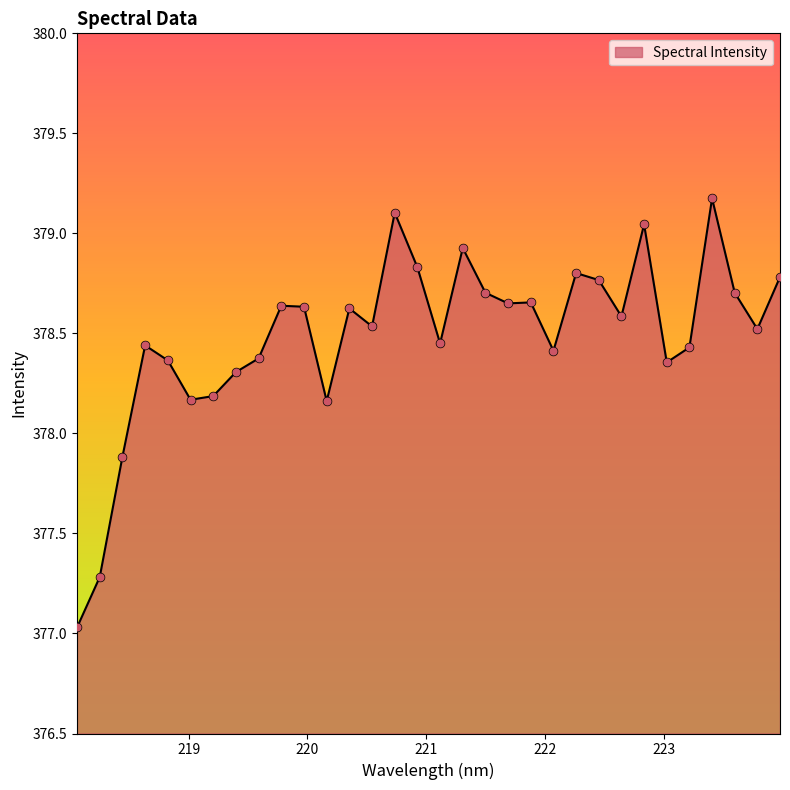

What is the greatest value displayed?

379.2